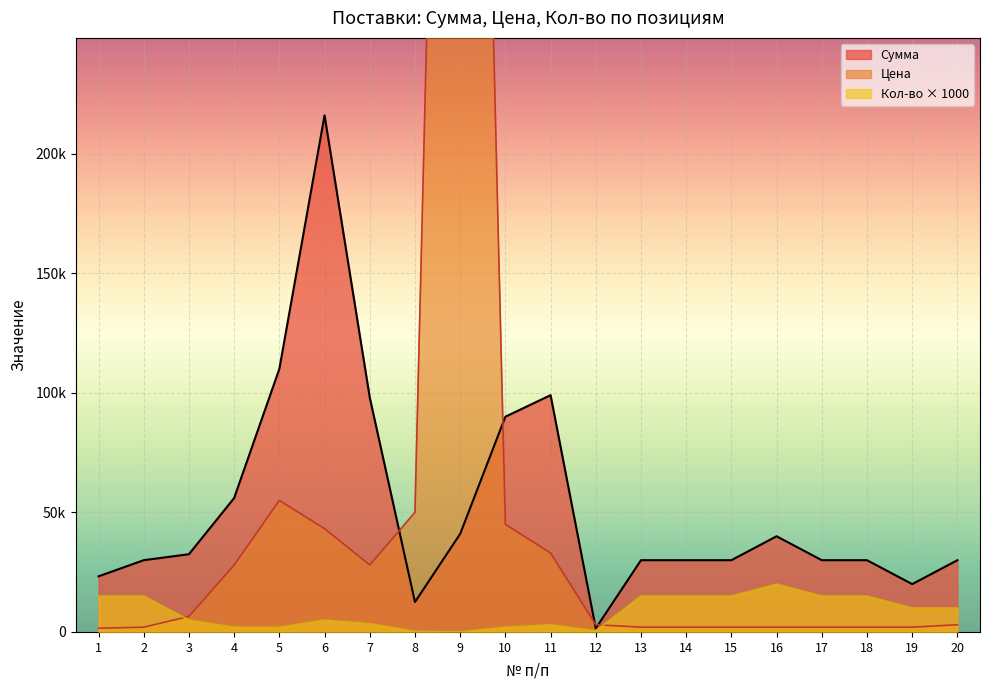

Which has a higher value, 20 or 14?

20